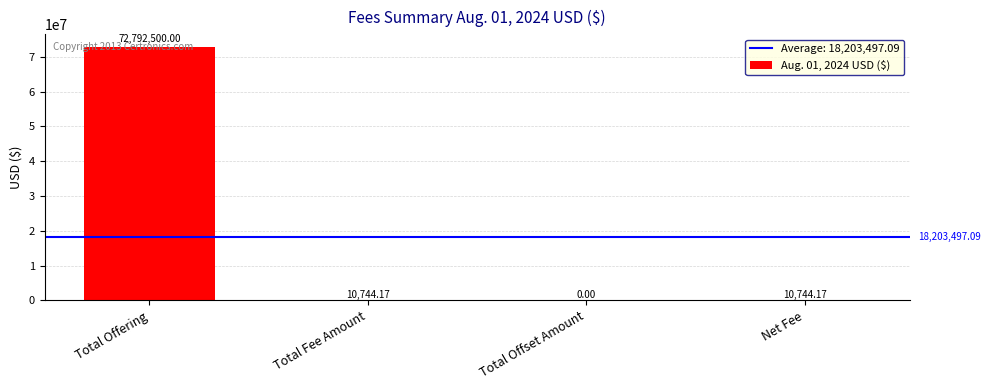

What is the change in value from Total Fee Amount to Total Offset Amount?

-10744.2